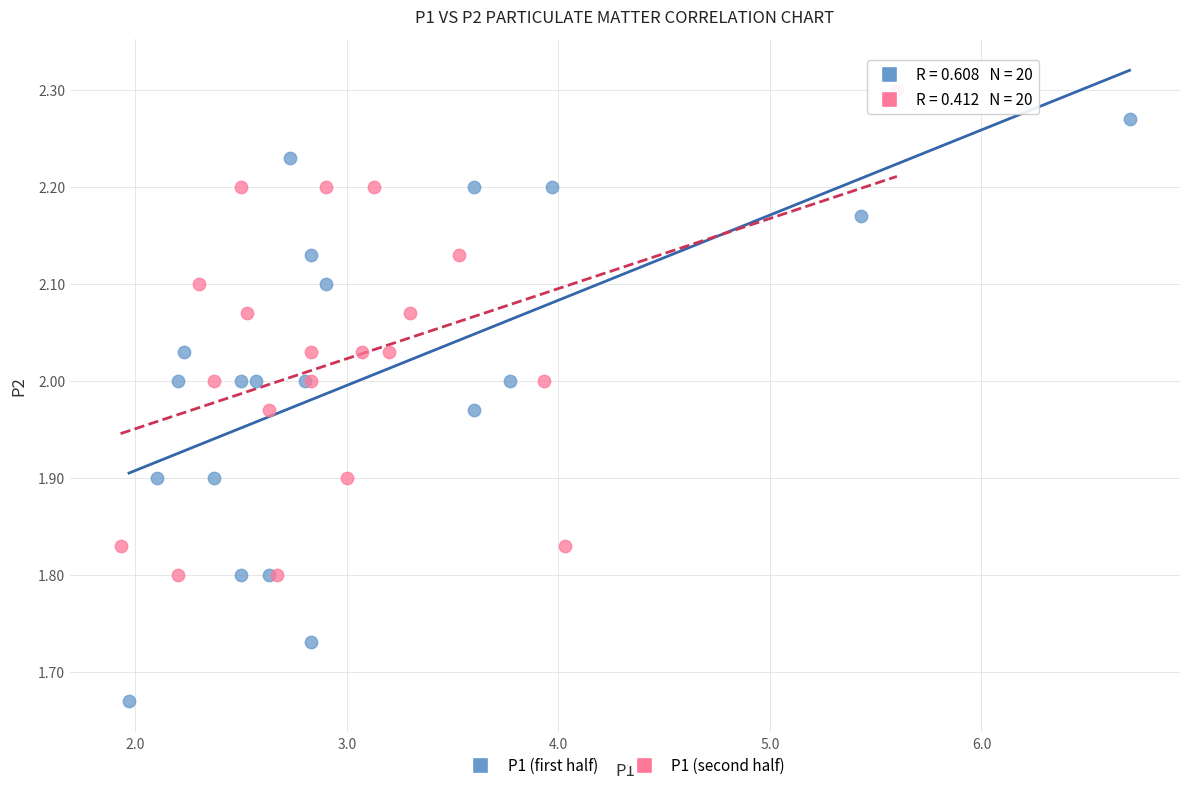

Which series has the widest spread of Y values?

P1 (first half)